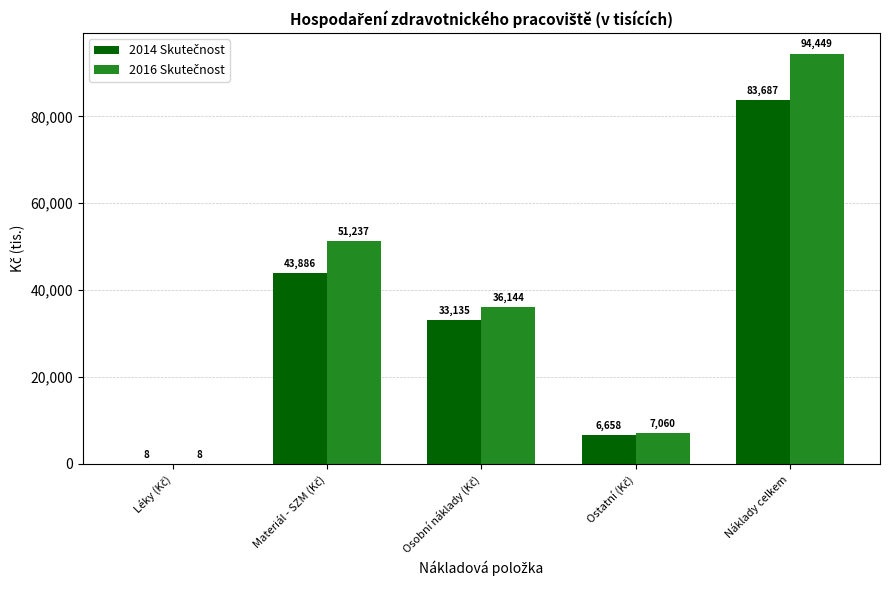

Which label corresponds to the largest value in the chart?

Náklady celkem